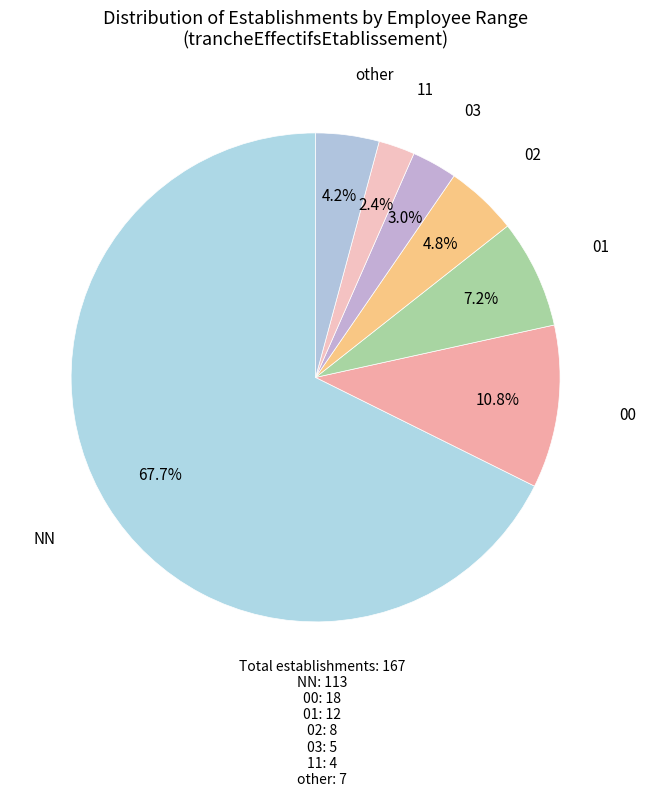

The 02 slice represents 13% of the pie. True or false?

False